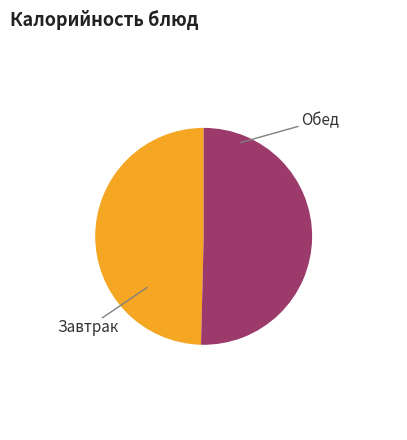

Is there a majority slice in this chart?

Yes